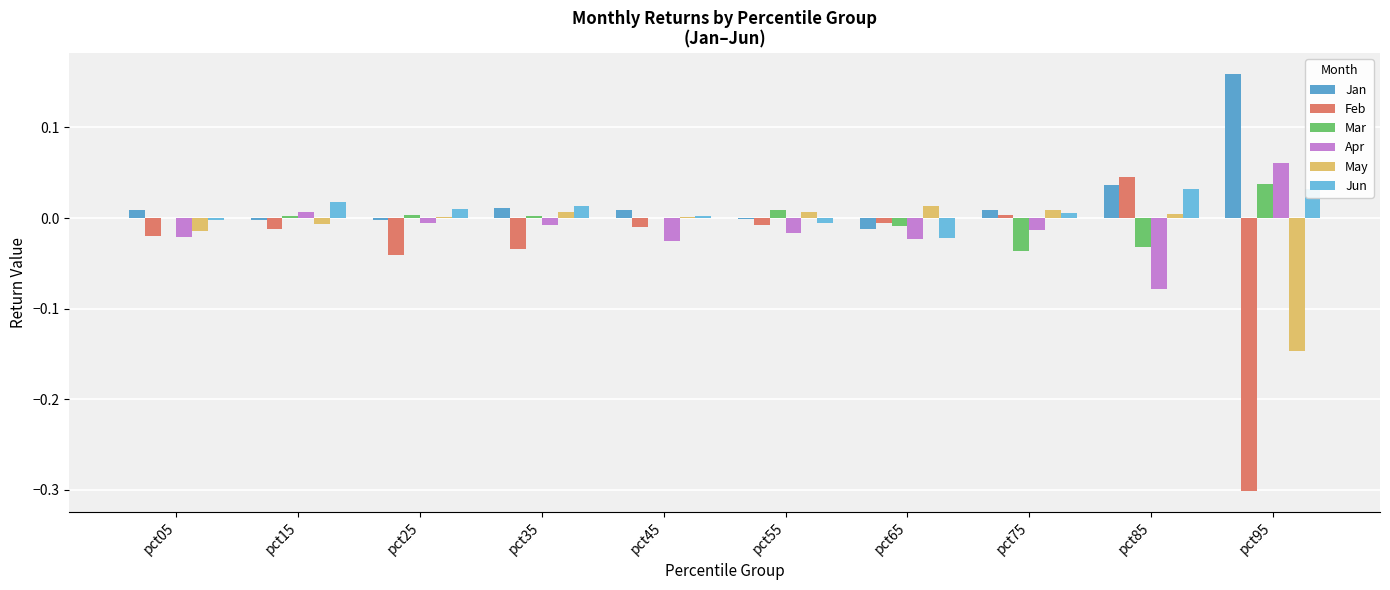

Which series changed the most between pct75 and pct85?

Apr